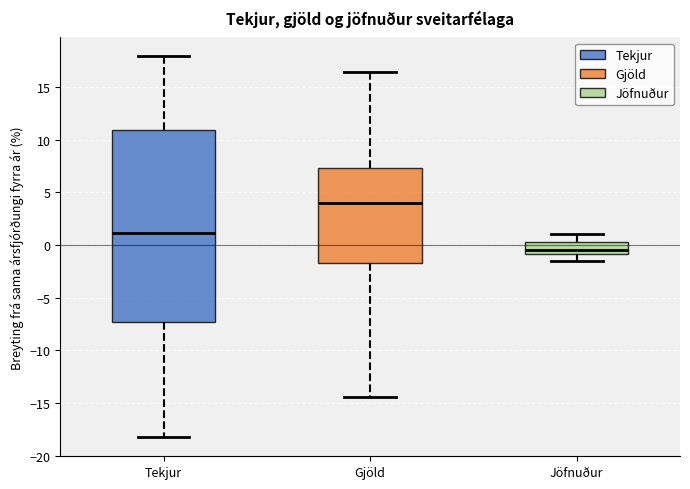

Which box's median line is the highest?

Gjöld